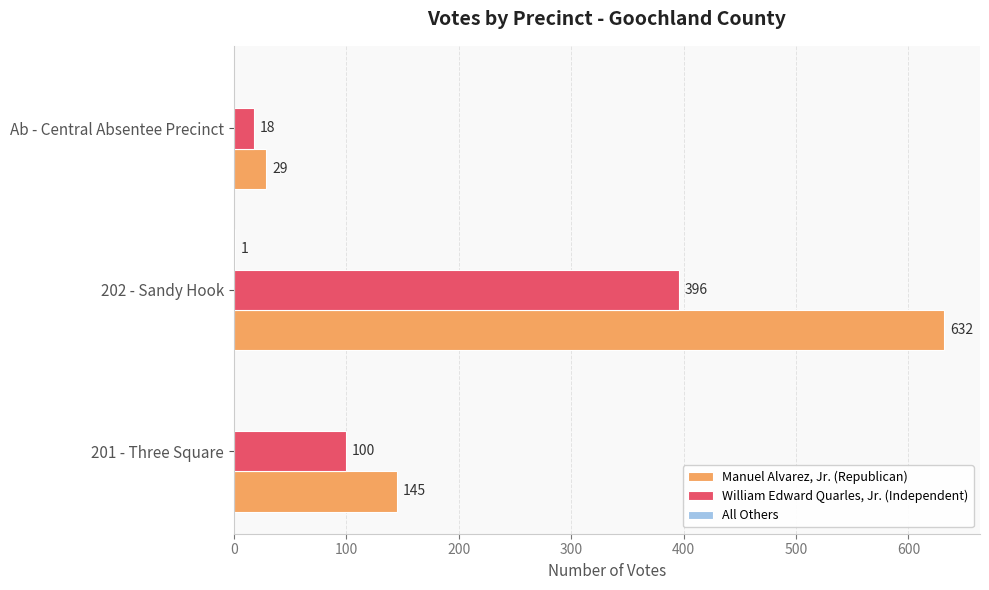

The value of William Edward Quarles, Jr. (Independent) at Ab - Central Absentee Precinct is 18. True or false?

True